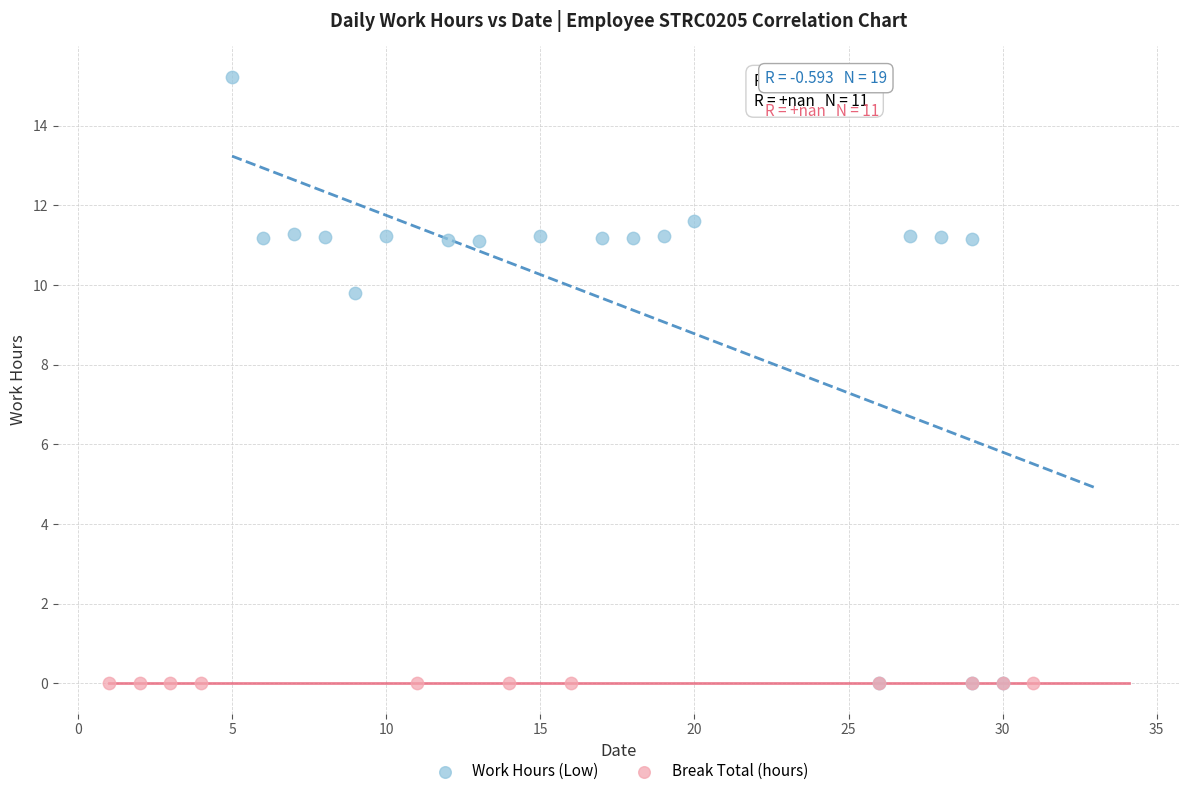

Which series contains the highest Y value?

Work Hours (Low)